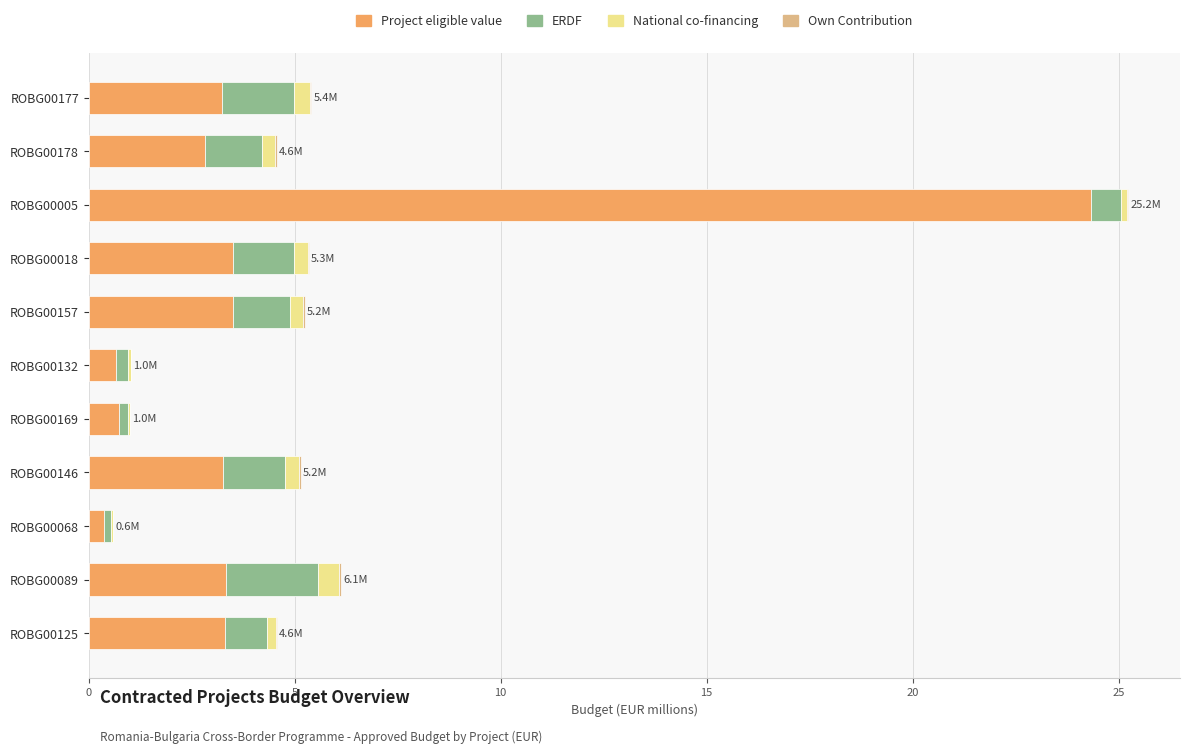

At which label does Project eligible value reach its peak?

ROBG00005